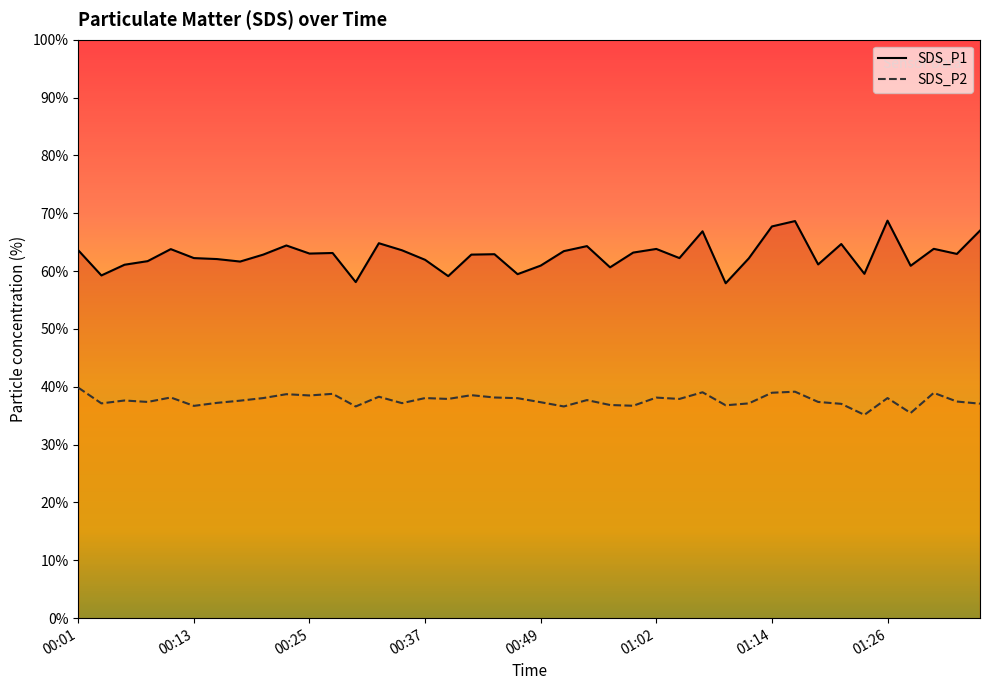

What is the label of the 39th point from the right?

00:03